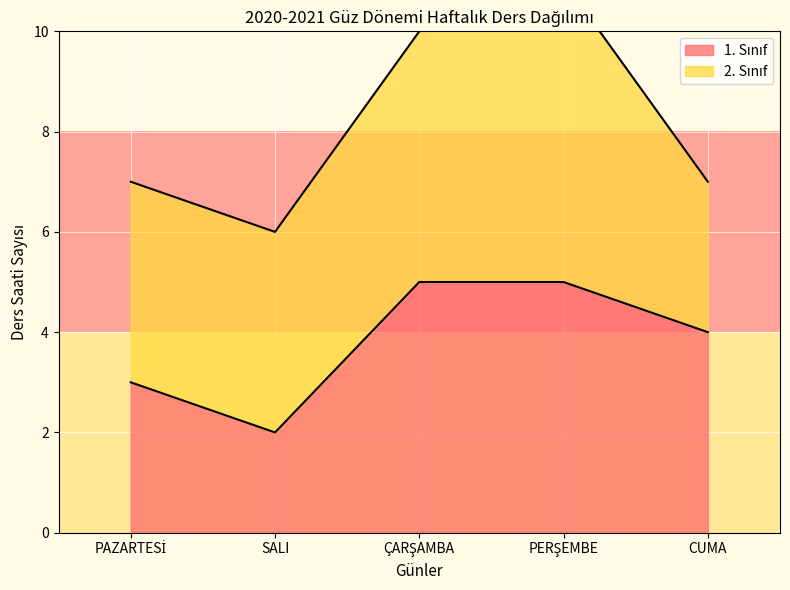

Does the chart display data point markers on the line(s)?

No